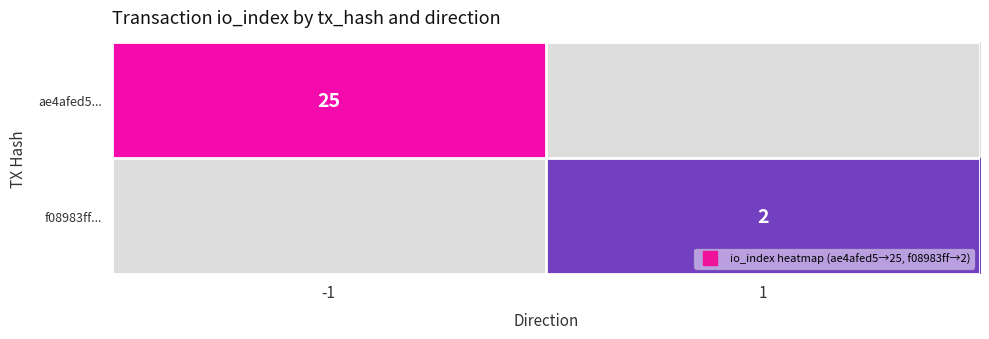

Which has a higher value, 1 or -1?

-1